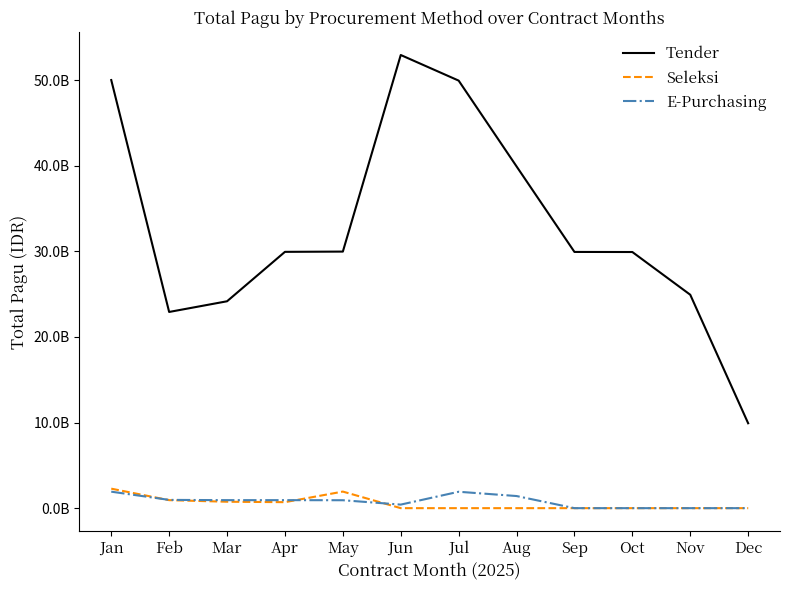

Which label corresponds to the largest value in the chart?

Jun